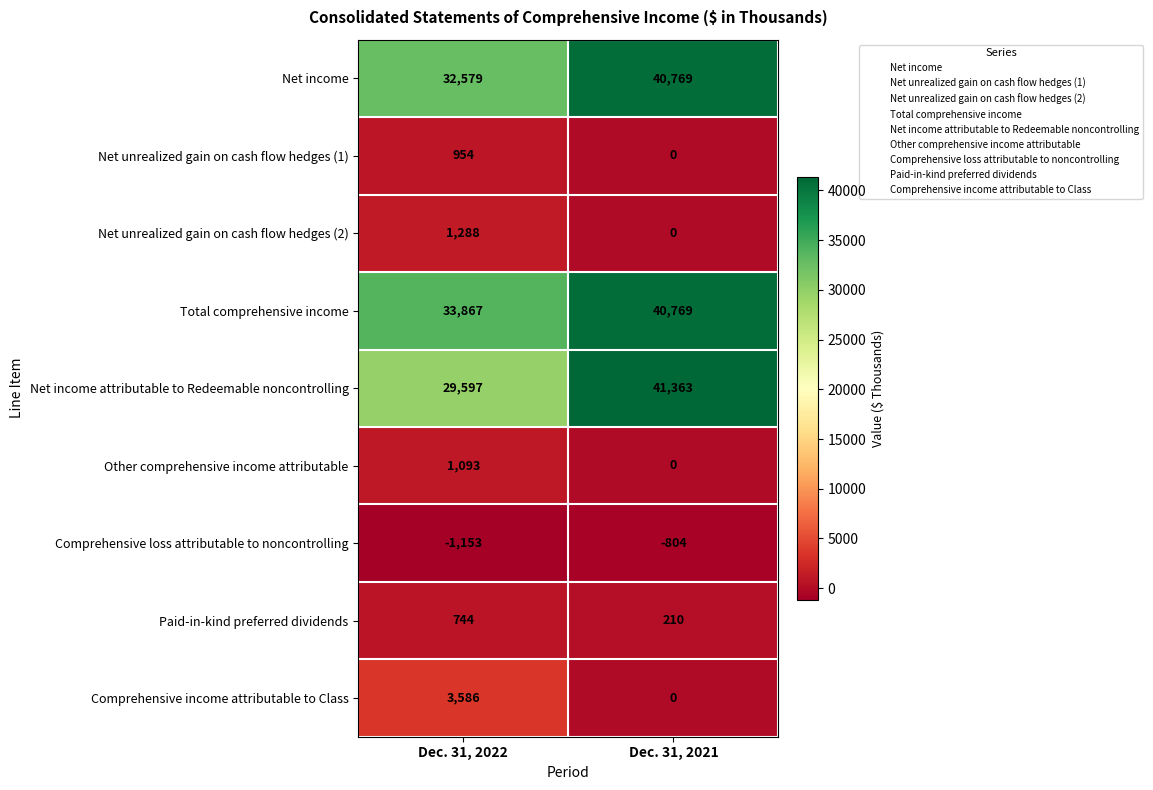

Where is Total comprehensive income nearest to the value 37318?

Dec. 31, 2022